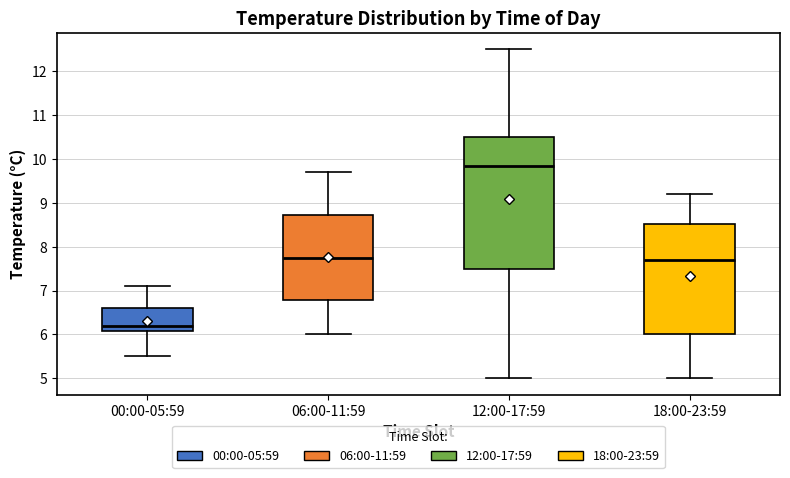

Where does the median line of the box for 06:00-11:59 sit on the y-axis? The values are not printed on the chart, so give them approximately, as read against the axis.

7.8